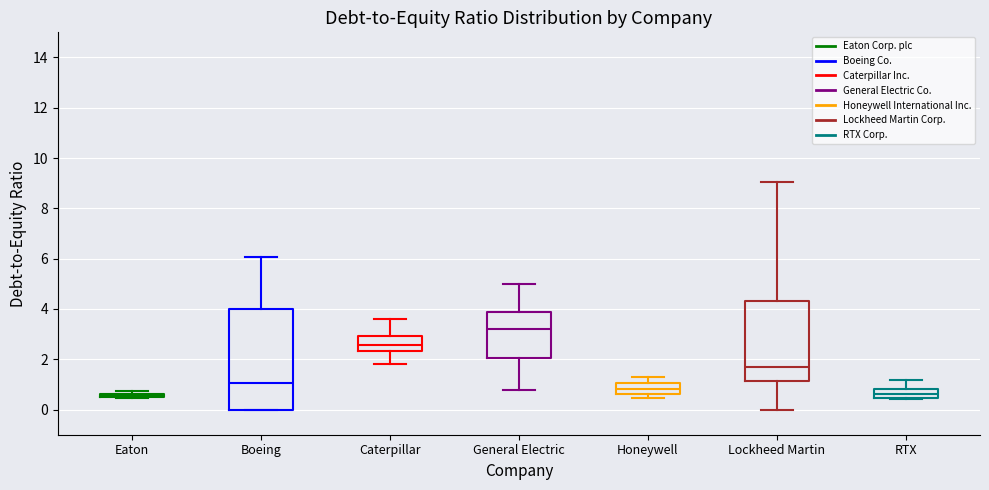

Reading left to right, transcribe this box plot: for each box, give where its median line is, the range the box spans, and where its two whiskers end, as read against the y-axis. The values are not printed on the chart, so give them approximately, as read against the axis.

Eaton: box collapsed to a line at 0.6, whiskers 0.4 to 0.8
Boeing: median 1.0, box 0.0 to 4.0, whiskers 0.0 to 6.0
Caterpillar: median 2.6, box 2.4 to 3.0, whiskers 1.8 to 3.6
General Electric: median 3.2, box 2.0 to 3.8, whiskers 0.8 to 5.0
Honeywell: median 0.8, box 0.6 to 1.0, whiskers 0.4 to 1.2
Lockheed Martin: median 1.6, box 1.2 to 4.4, whiskers 0.0 to 9.0
RTX: median 0.6, box 0.4 to 0.8, whiskers 0.4 to 1.2